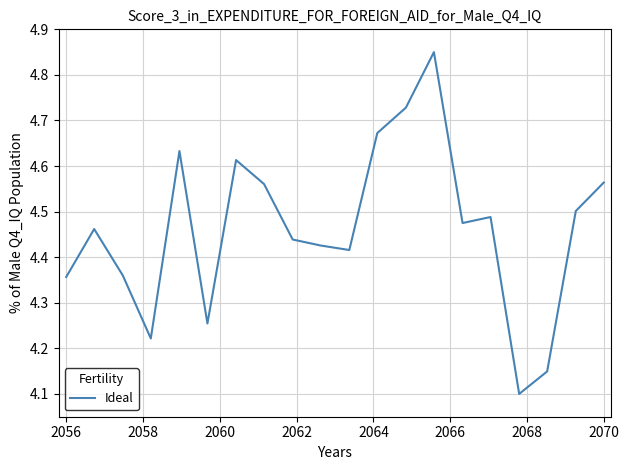

Does the chart display data point markers on the line(s)?

No